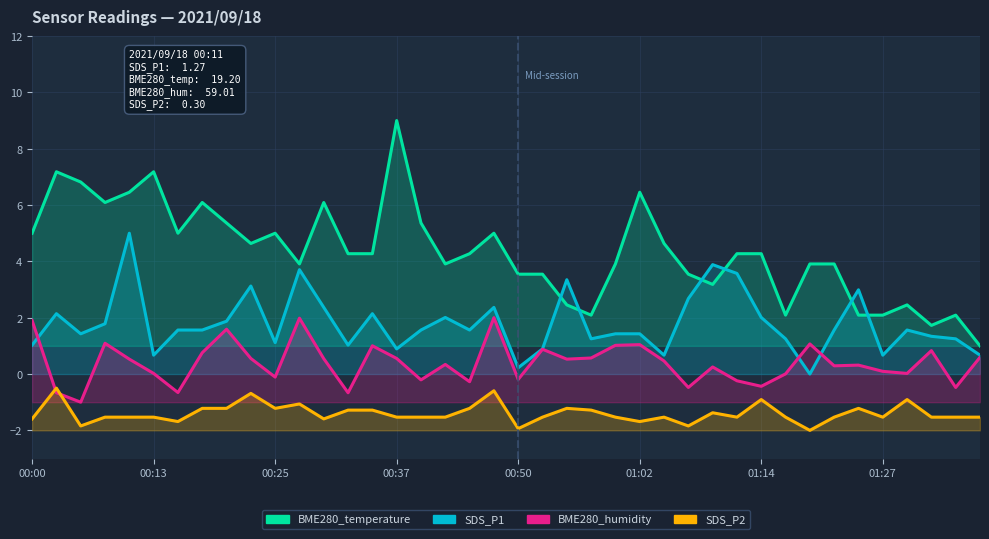

At how many categories does at least one series exceed 6?

9